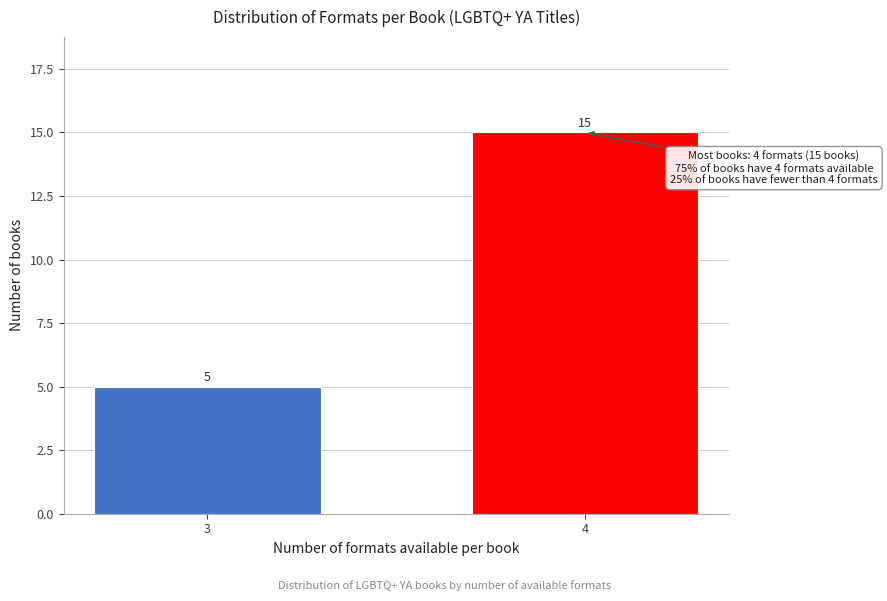

Reading left to right, what are all the values shown in this chart?

5	15